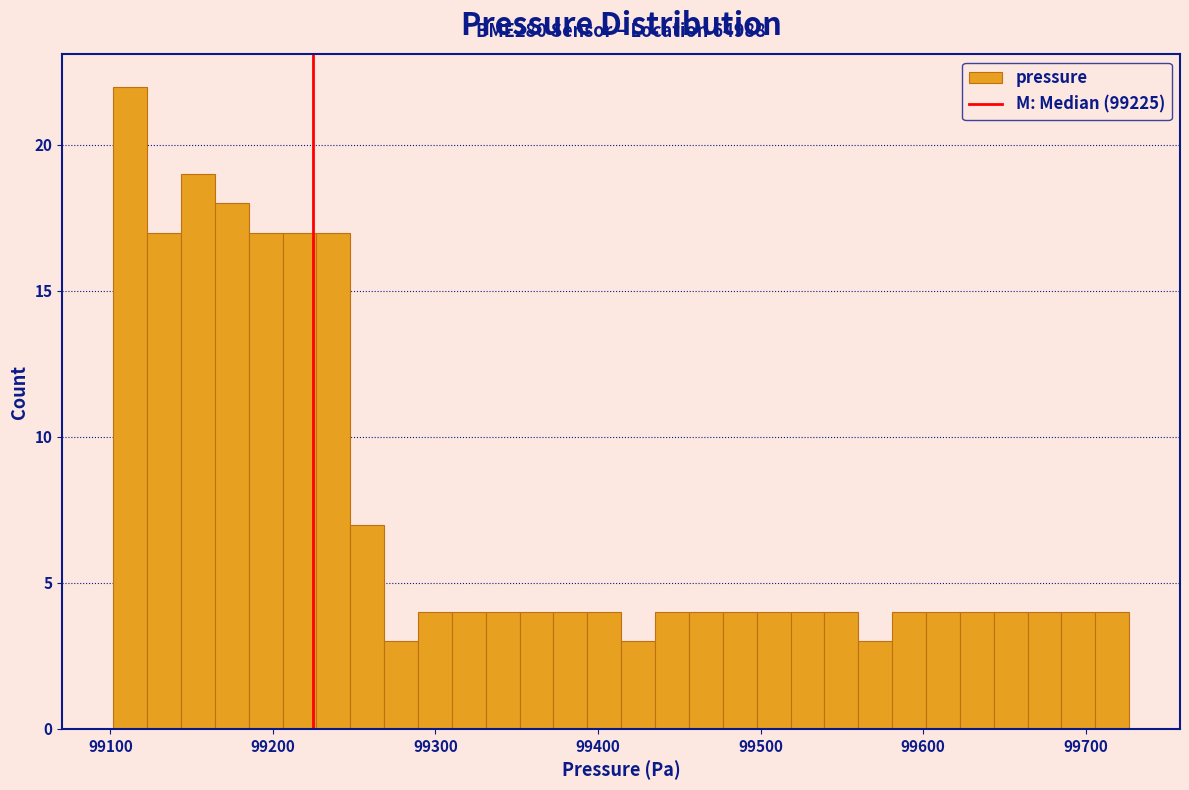

Around what value on the x-axis is the tallest bar? Give the approximate position of its centre, as read against the axis.

99110